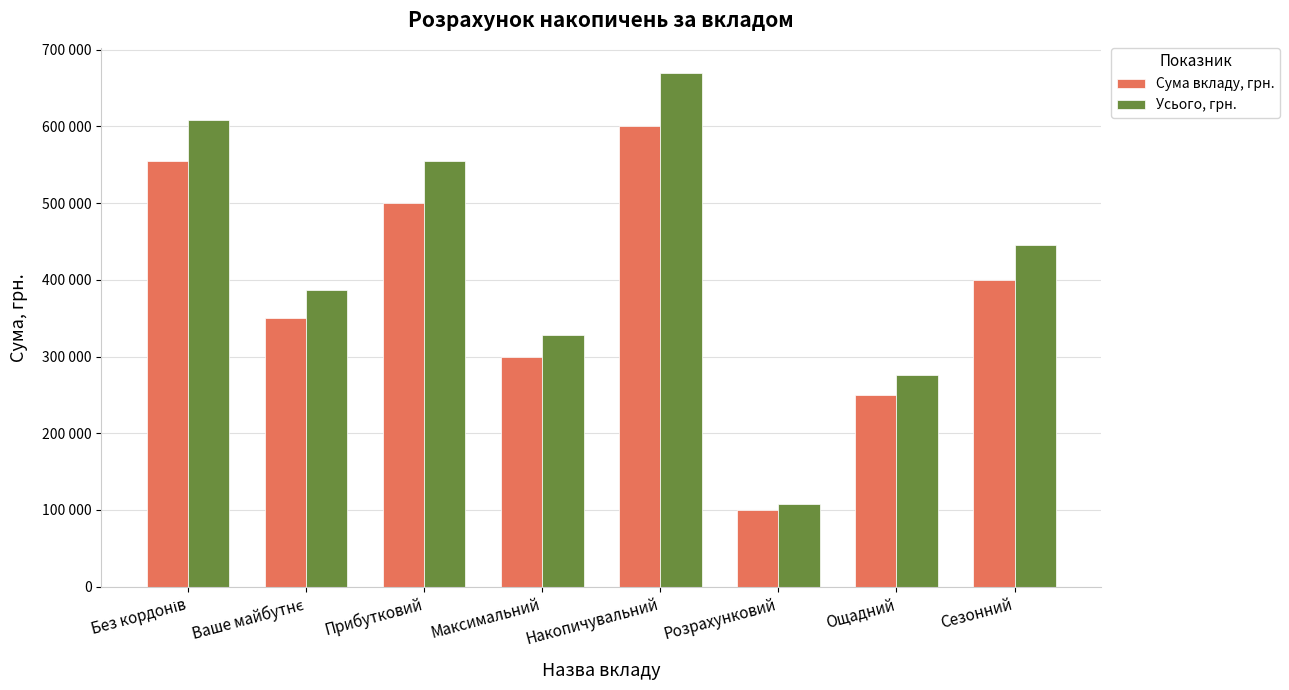

Reading left to right, transcribe all the data shown in this chart.

Сума вкладу, грн.: Без кордонів=555000	Ваше майбутнє=350000	Прибутковий=500000	Максимальний=300000	Накопичувальний=600000	Розрахунковий=100000	Ощадний=250000	Сезонний=400000
Усього, грн.: Без кордонів=608835	Ваше майбутнє=386750	Прибутковий=555000	Максимальний=328500	Накопичувальний=669000	Розрахунковий=108200	Ощадний=276250	Сезонний=445200